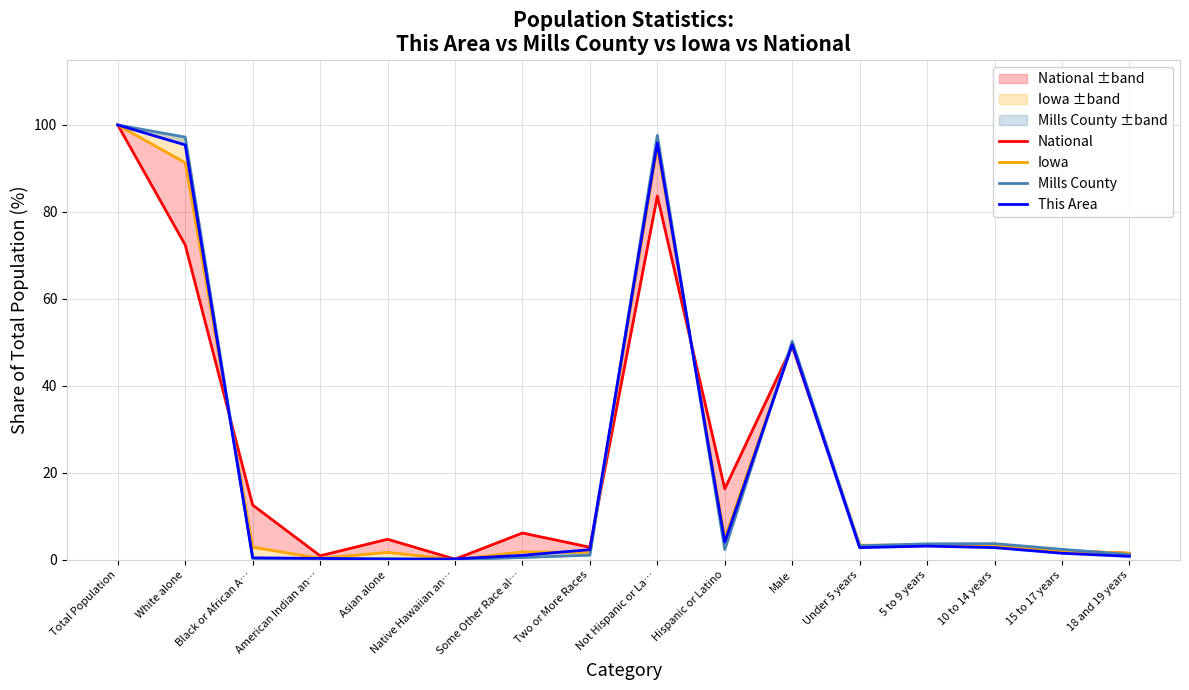

Which series ends up on top after the final intersection of This Area and Iowa?

Iowa